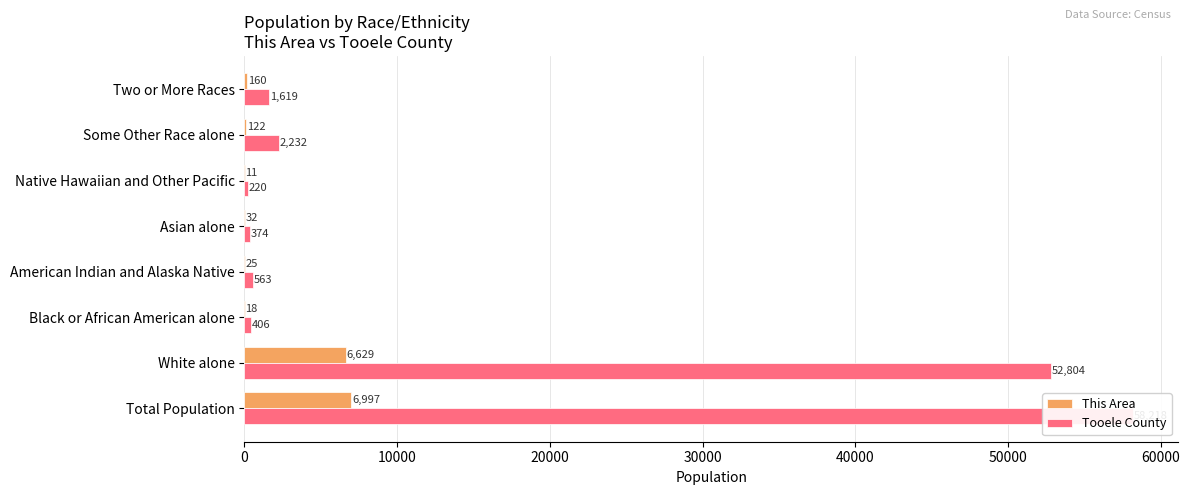

Reading left to right, transcribe all the data shown in this chart.

This Area: 6997	6629	18	25	32	11	122	160
Tooele County: 58218	52804	406	563	374	220	2232	1619